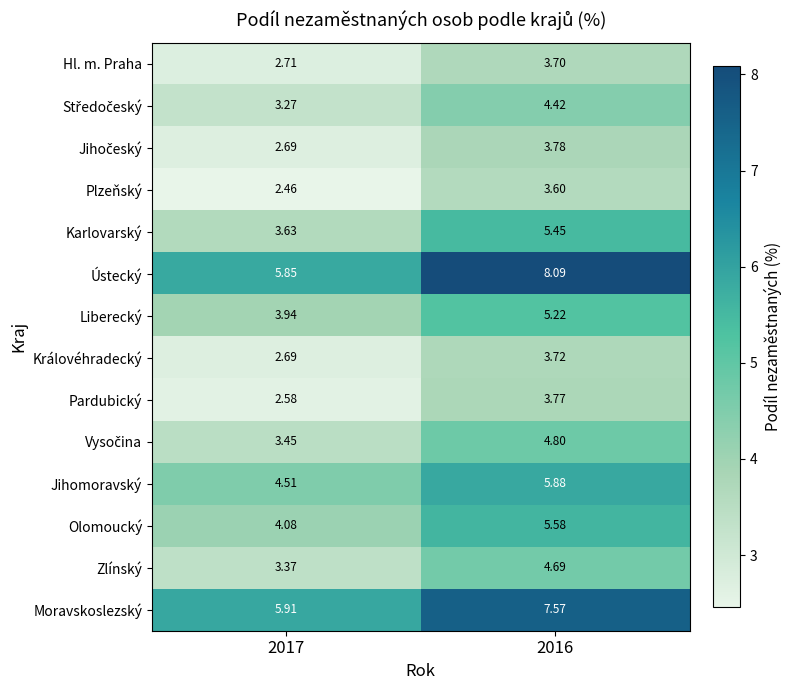

What is the maximum value shown in the chart?

8.1